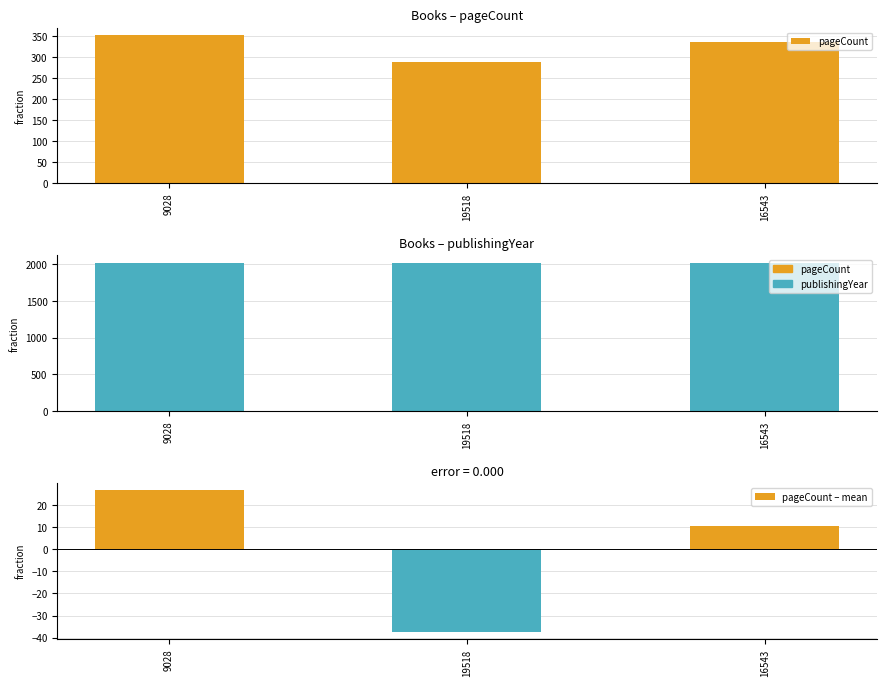

How many pageCount values are between 288 and 352?

3